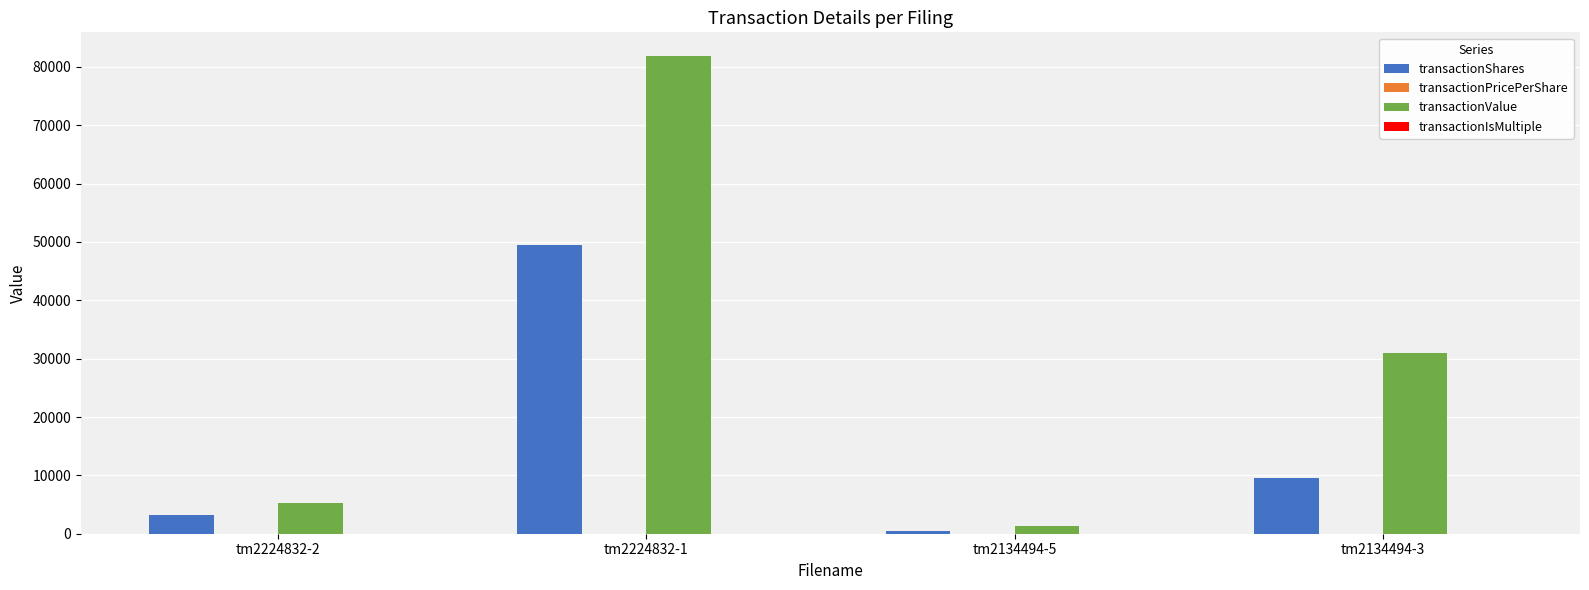

What is the sum of all transactionValue values?

119495.0